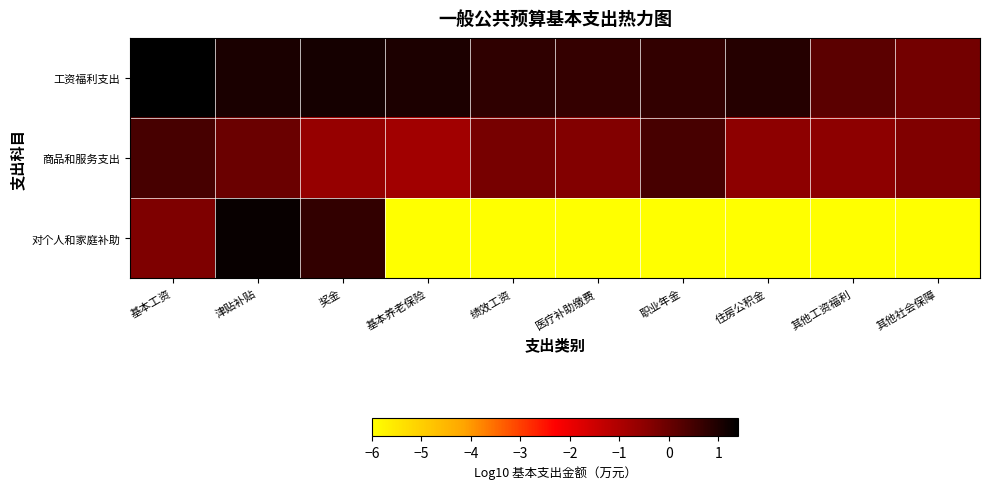

Reading left to right, what are all the values shown in this chart?

工资福利支出: 基本工资=1.4	津贴补贴=1.0	奖金=1.1	基本养老保险=1.0	绩效工资=0.8	医疗补助缴费=0.7	职业年金=0.7	住房公积金=0.9	其他工资福利=0.2	其他社会保障=-0.2
商品和服务支出: 基本工资=0.4	津贴补贴=-0.0	奖金=-0.6	基本养老保险=-0.8	绩效工资=-0.2	医疗补助缴费=-0.3	职业年金=0.4	住房公积金=-0.5	其他工资福利=-0.5	其他社会保障=-0.3
对个人和家庭补助: 基本工资=-0.3	津贴补贴=1.3	奖金=0.7	基本养老保险=-6.0	绩效工资=-6.0	医疗补助缴费=-6.0	职业年金=-6.0	住房公积金=-6.0	其他工资福利=-6.0	其他社会保障=-6.0